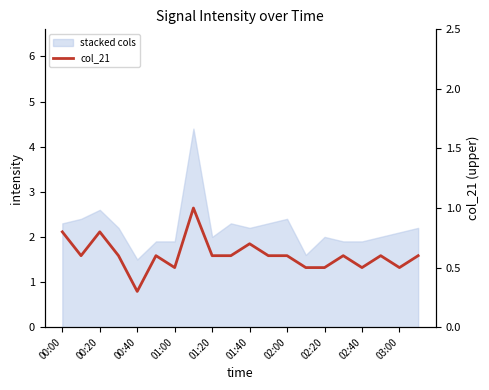

What is the maximum value shown in the chart?

1.0